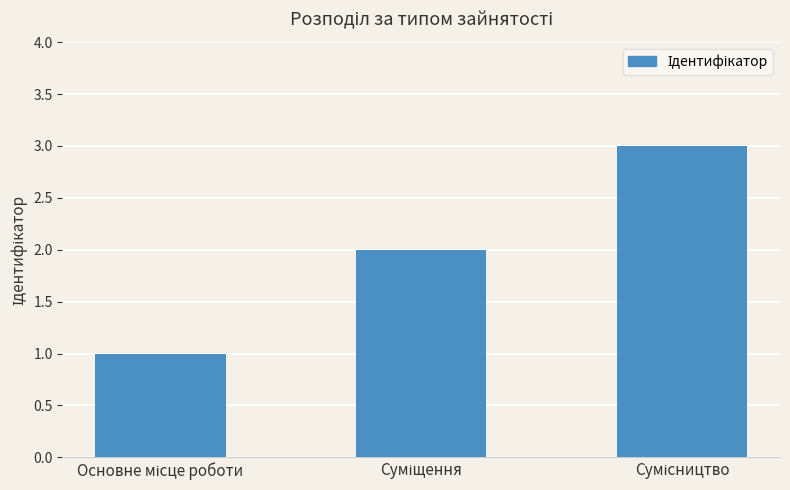

What is the value of the 2nd bar from the left?

2